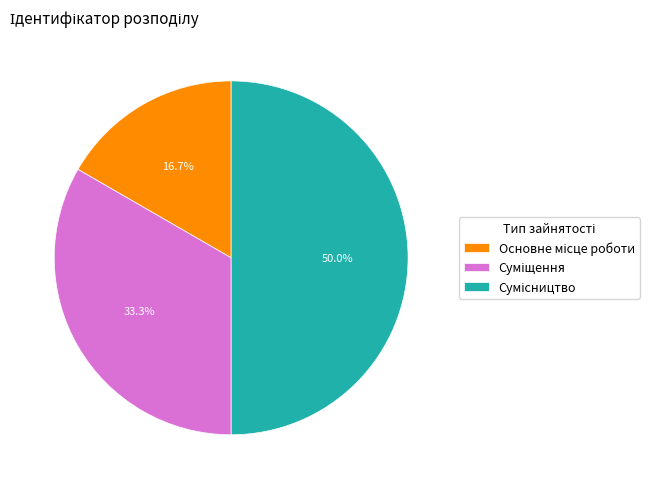

To the nearest percent, what is the difference between the largest and smallest slice percentages?

33%